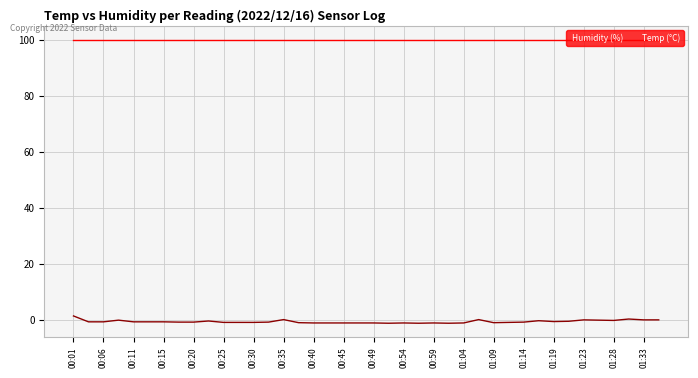

What is the maximum value shown in the chart?

99.9